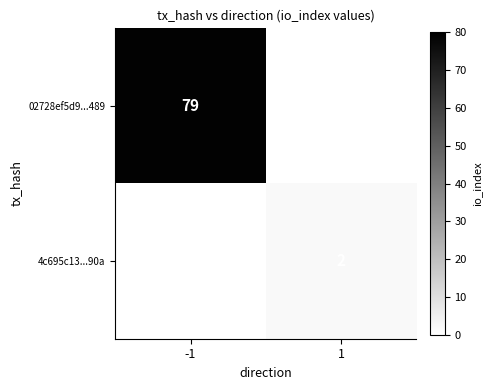

The 4c695c13...90a series shows 2 at 1. True or false?

True